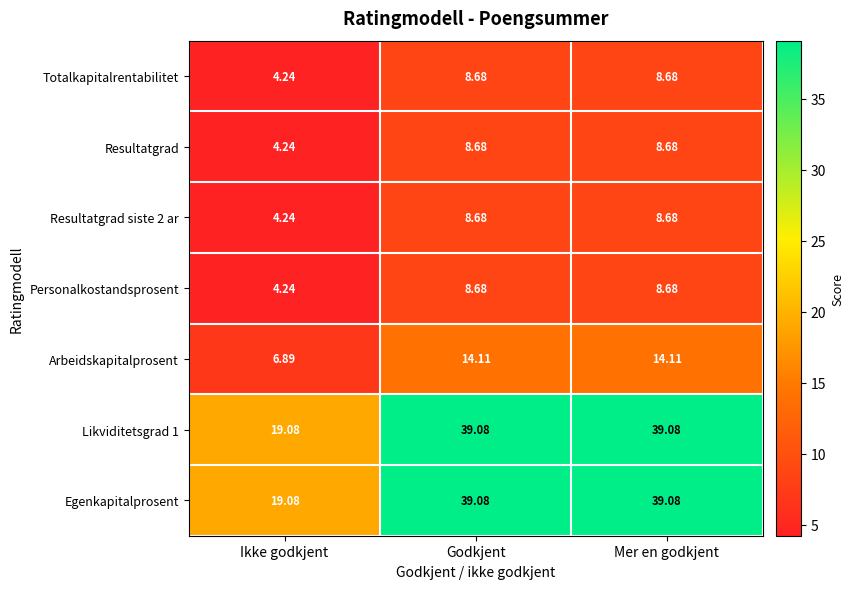

Is the value of Resultatgrad siste 2 ar at Mer en godkjent greater than the value of Arbeidskapitalprosent at Ikke godkjent?

Yes